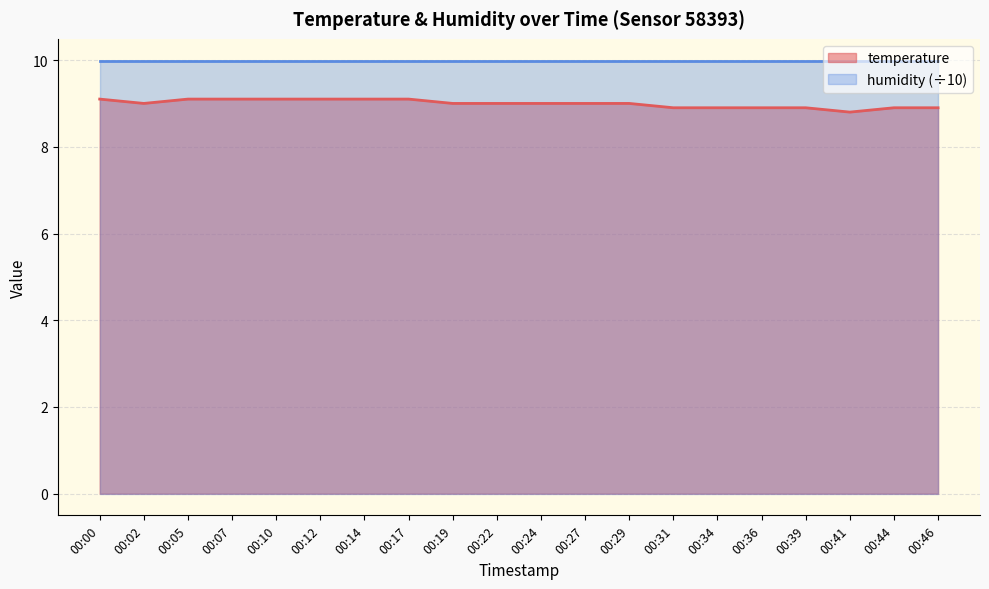

Reading left to right, extract all data points from this chart.

00:00=9.1	00:02=9.0	00:05=9.1	00:07=9.1	00:10=9.1	00:12=9.1	00:14=9.1	00:17=9.1	00:19=9.0	00:22=9.0	00:24=9.0	00:27=9.0	00:29=9.0	00:31=8.9	00:34=8.9	00:36=8.9	00:39=8.9	00:41=8.8	00:44=8.9	00:46=8.9